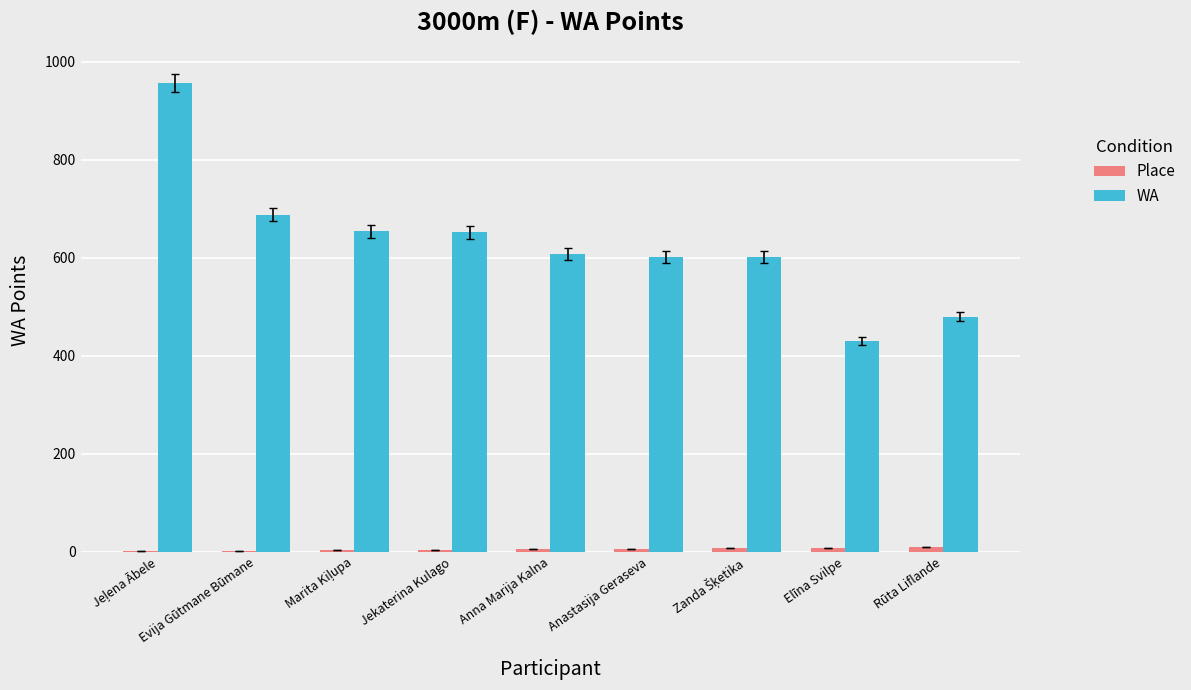

What is the maximum value for WA?

957